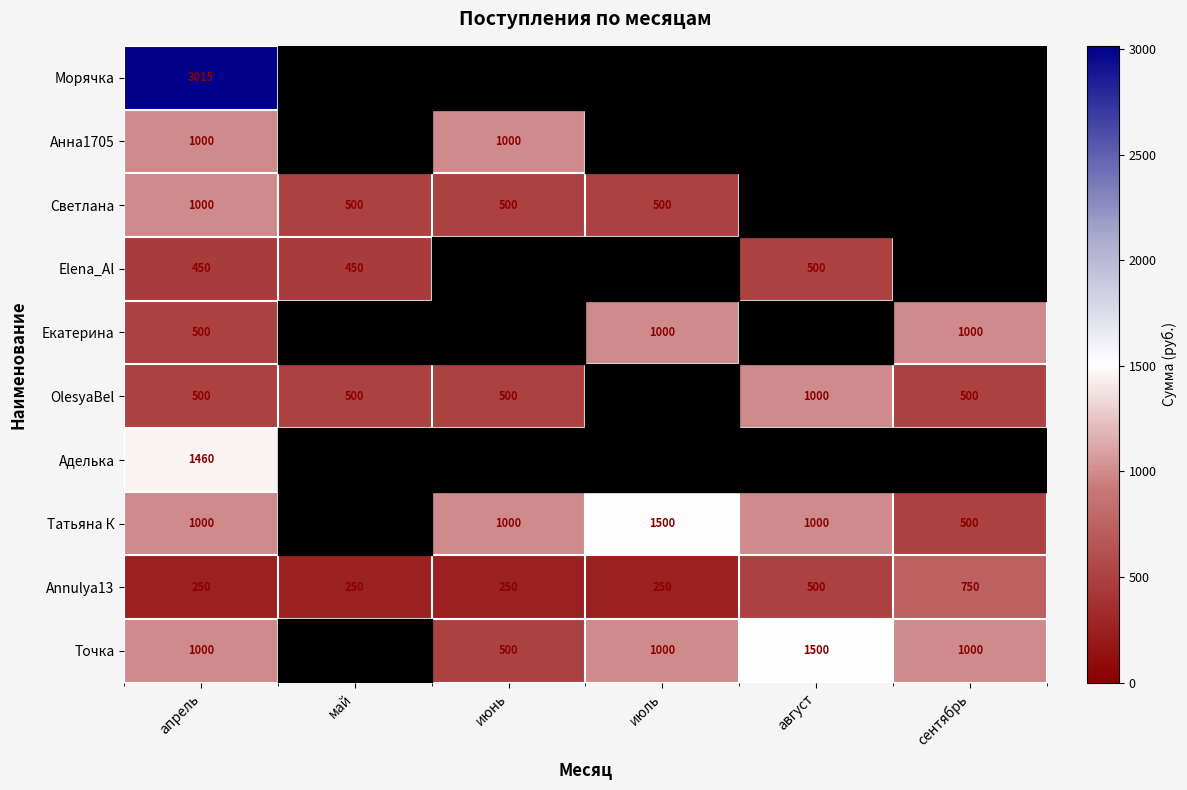

What is the sum of all Annulya13 values?

2250